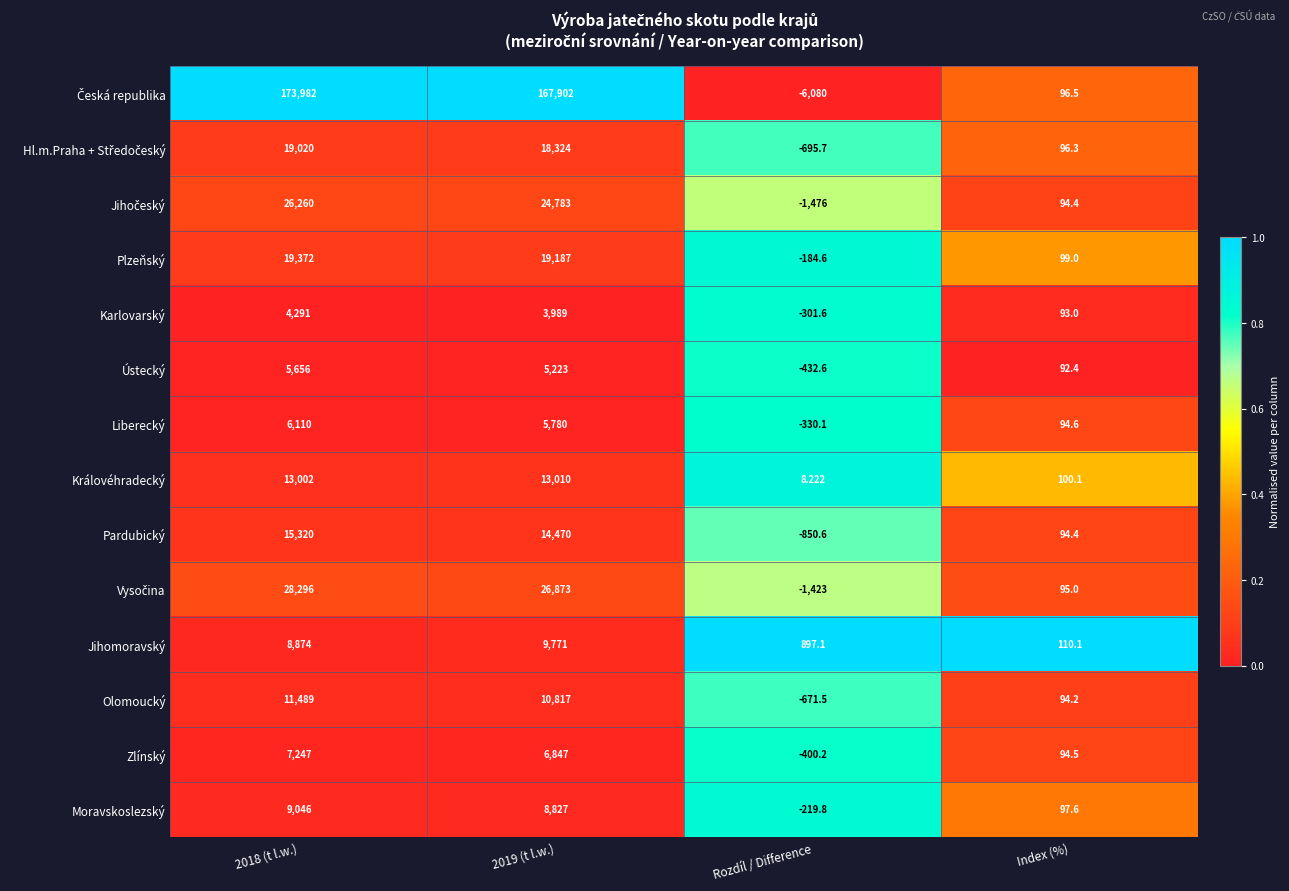

At which label is Karlovarský closest to 1994?

Index (%)